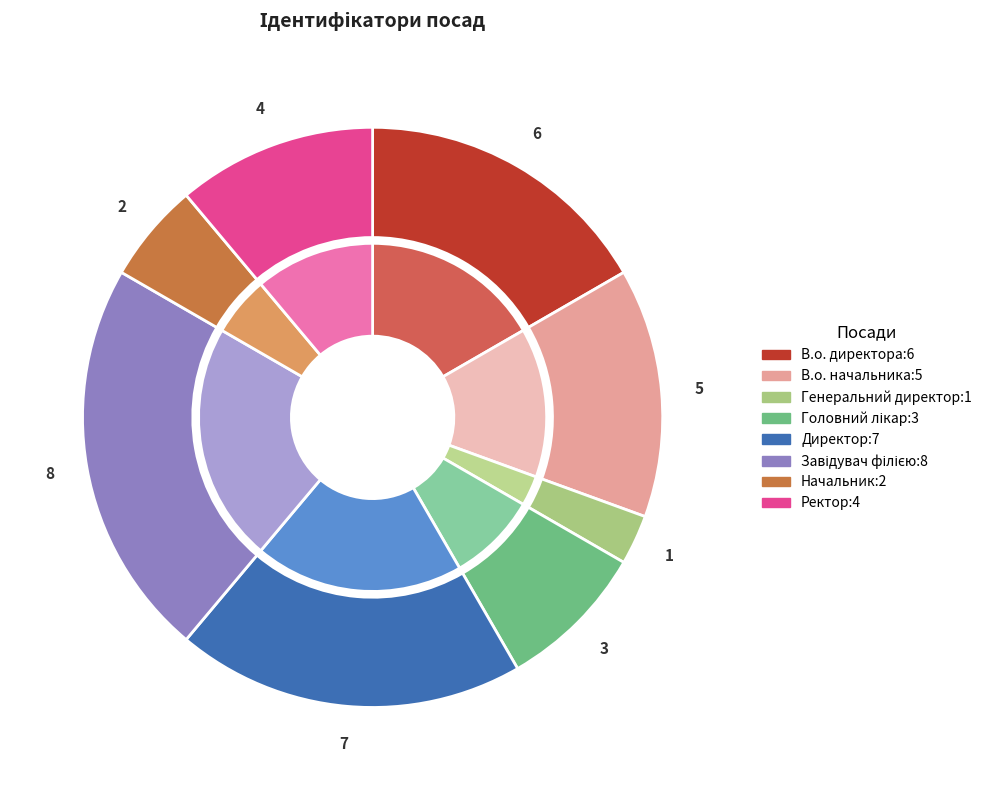

To the nearest percent, what portion does Генеральний директор represent?

3%